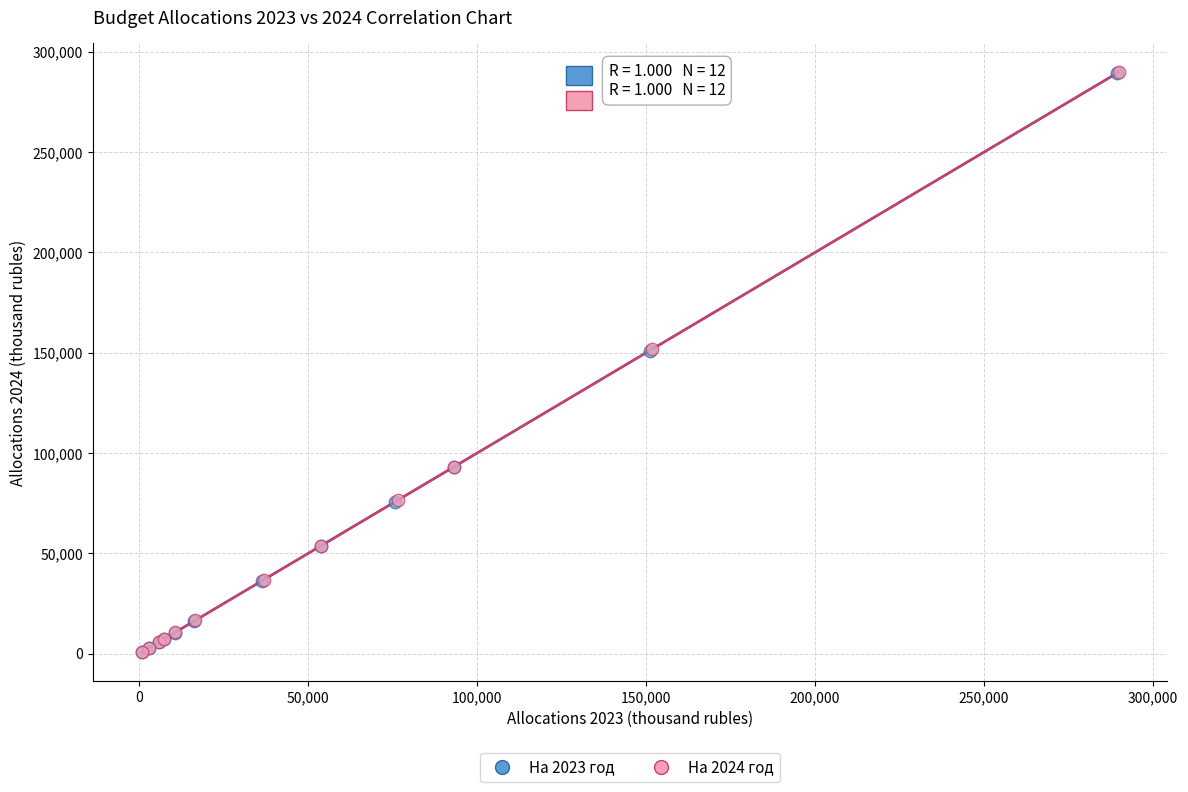

Which series has the largest Y range (max minus min)?

На 2024 год